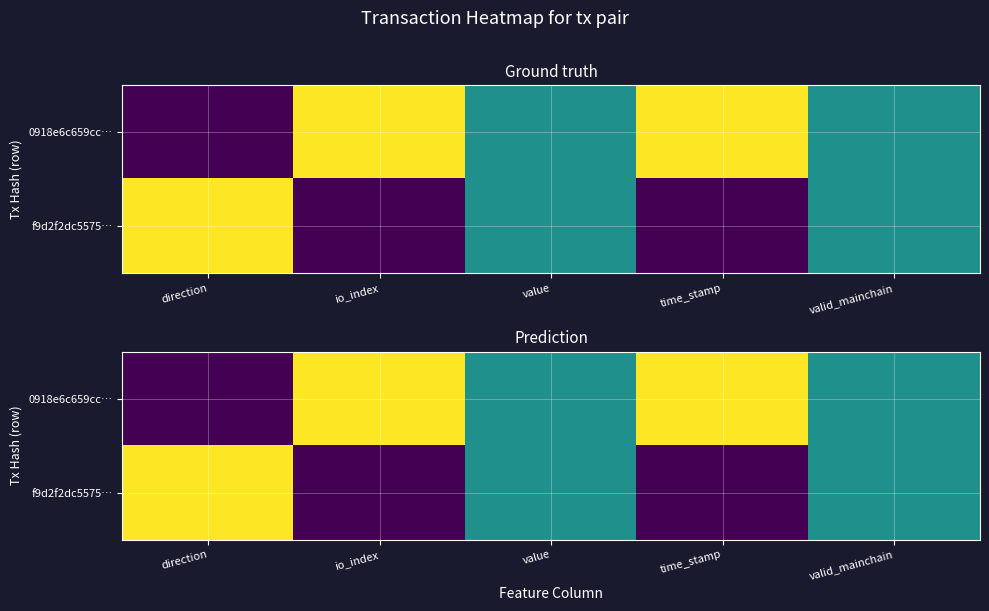

How many series are shown in this chart?

2